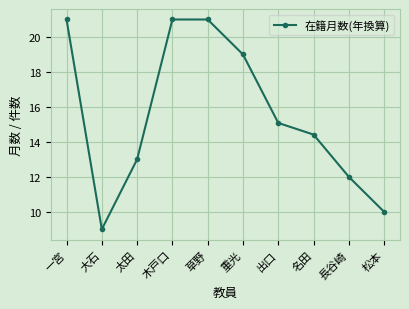

How many series are shown in this chart?

1